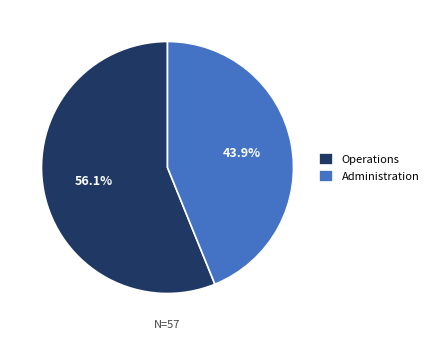

What percentage do Administration and Operations together represent?

100.0%